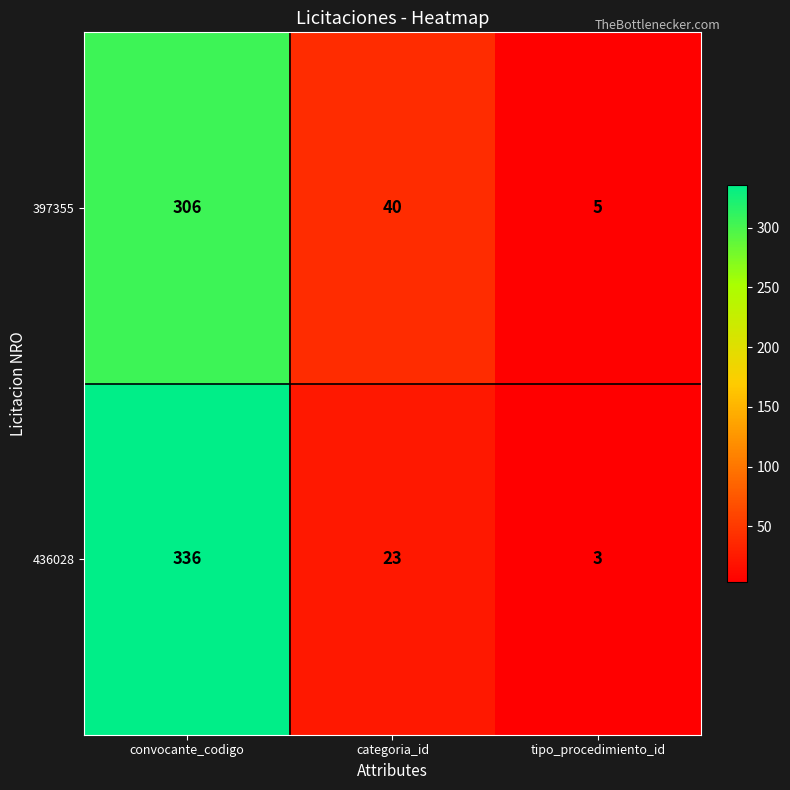

Read the 397355 value at categoria_id.

40